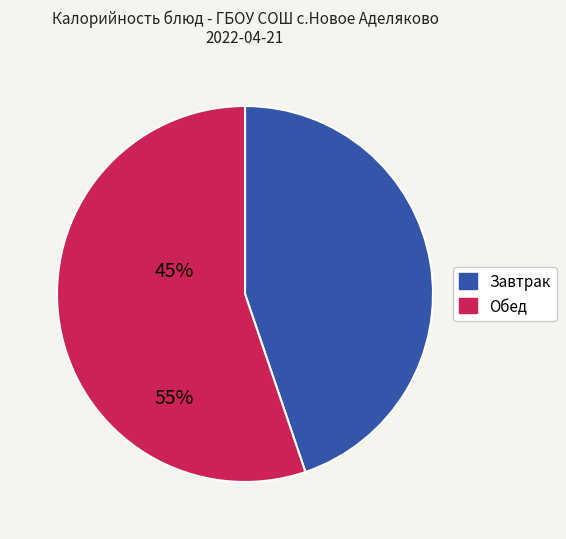

Is there any slice that represents more than half of the pie?

Yes